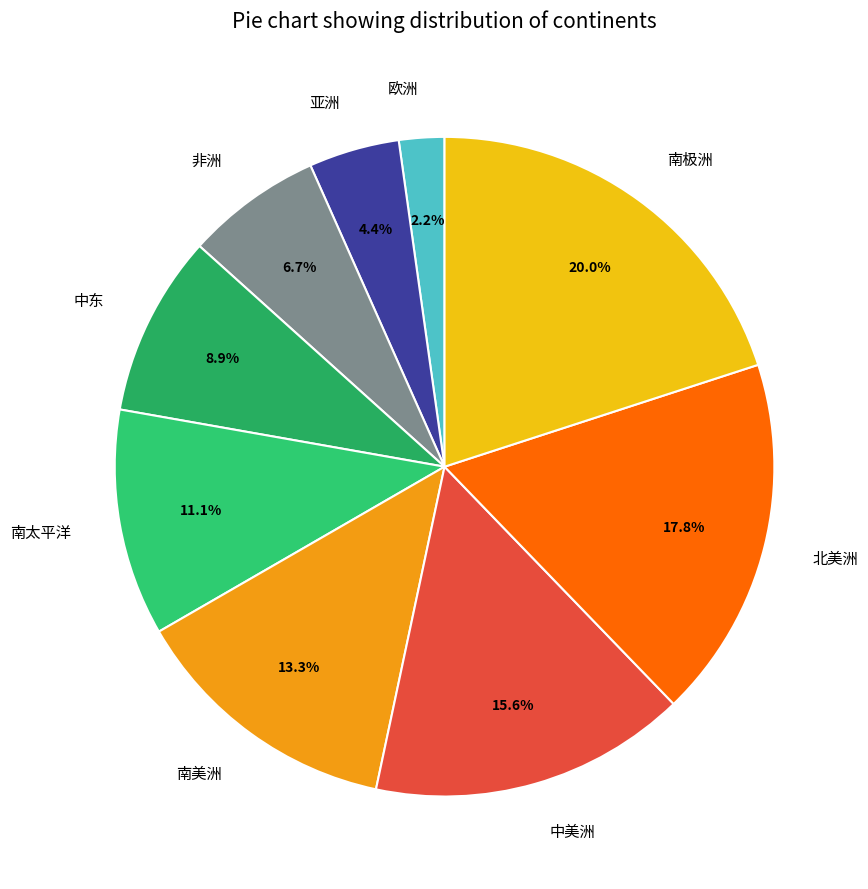

Which category has the smallest portion of the pie?

欧洲